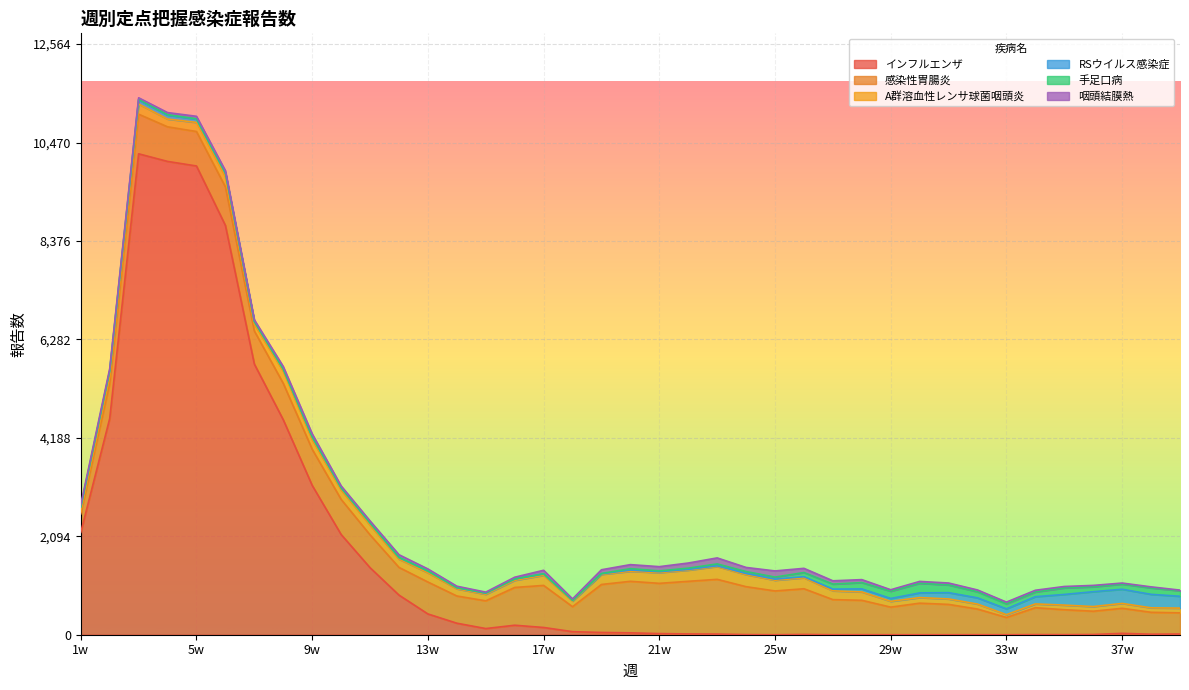

Does the chart display data point markers on the line(s)?

No